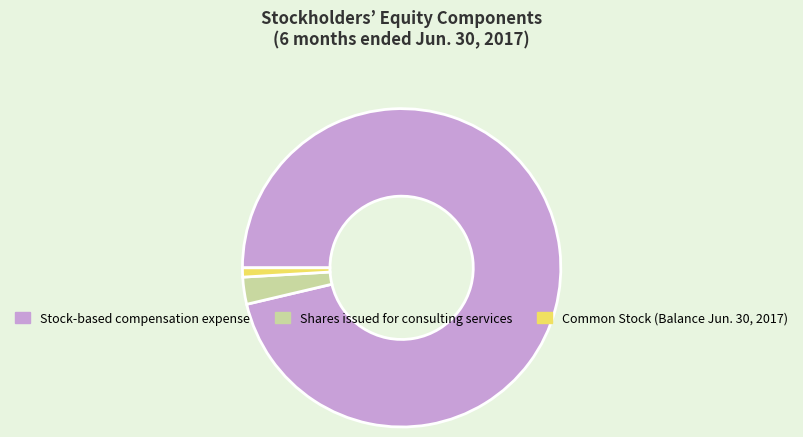

Combined, do Stock-based compensation expense and Common Stock (Balance Jun. 30, 2017) account for over 50%?

Yes